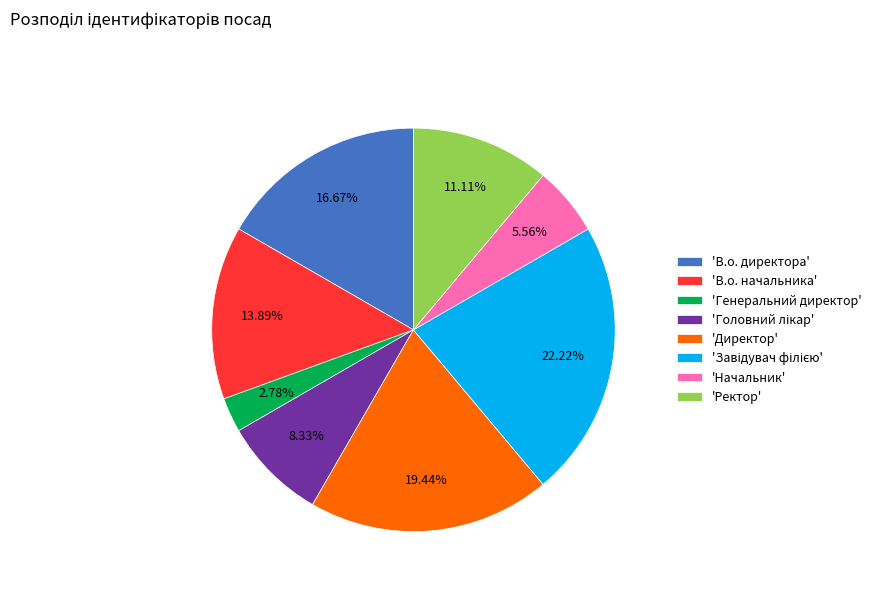

Does any single category account for the majority?

No